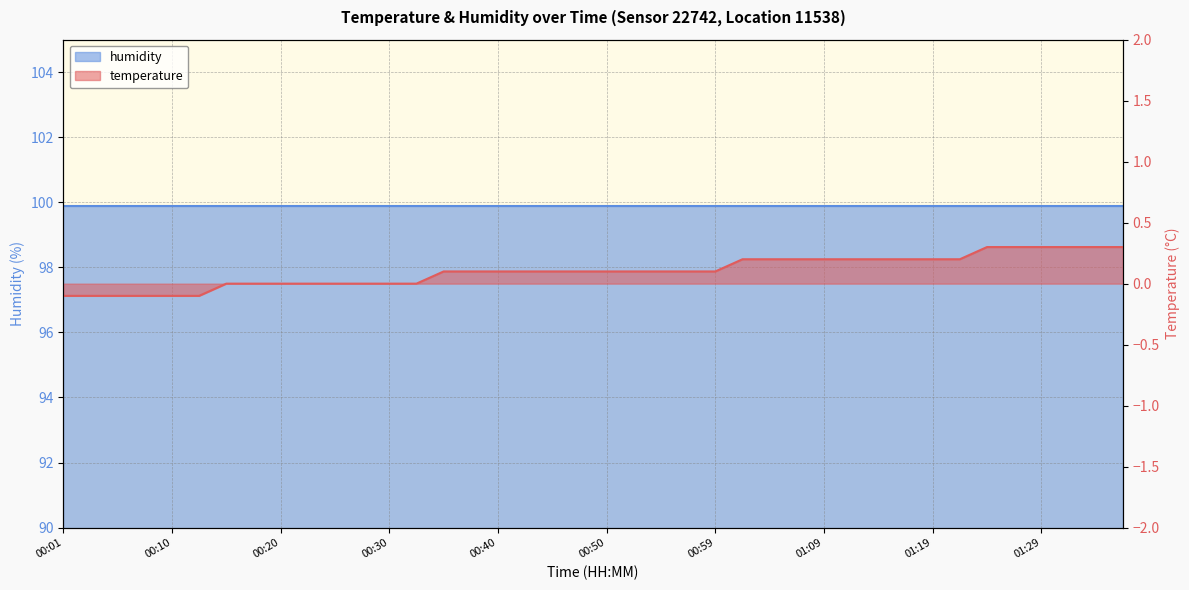

How many values are below 0?

6